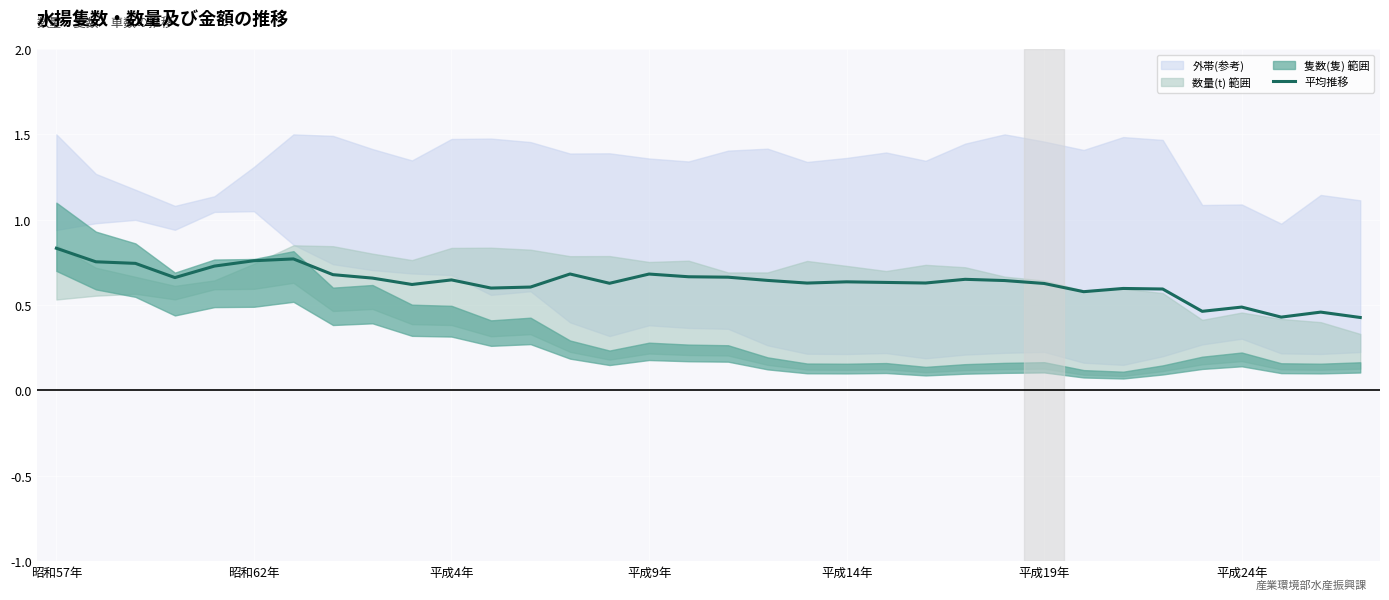

True or false: 平均推移 has a value of 0.8 at 平成24年.

False